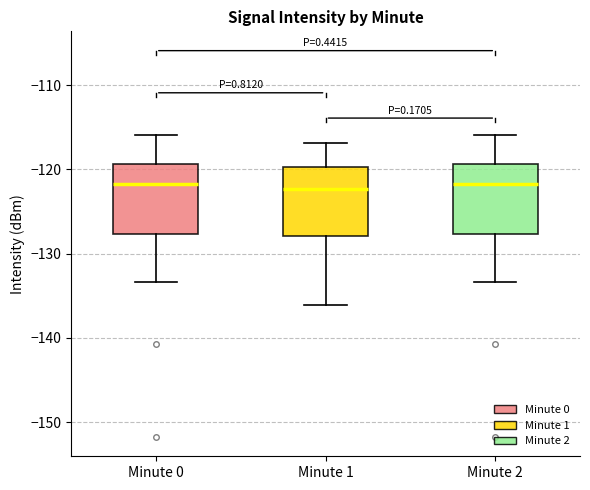

Reading left to right, read every box against the y-axis: the position of its median line, the range the box covers, and the ends of its whiskers. The values are not printed on the chart, so give them approximately, as read against the axis.

Minute 0: median -122, box -128 to -119, whiskers -133 to -116
Minute 1: median -122, box -128 to -120, whiskers -136 to -117
Minute 2: median -122, box -128 to -119, whiskers -133 to -116